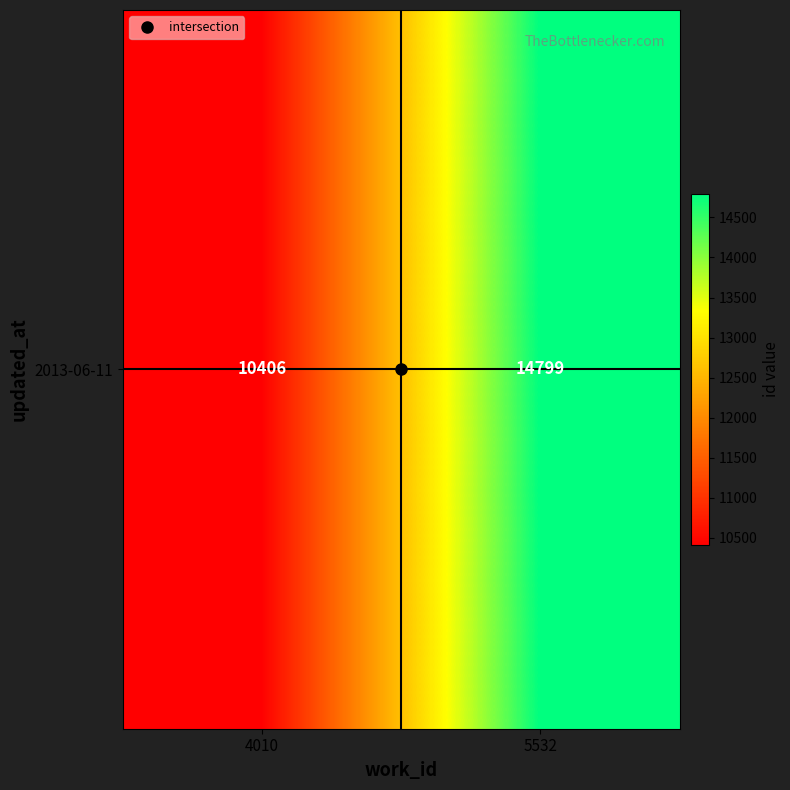

True or false: the data shows 14799 at 5532.

True